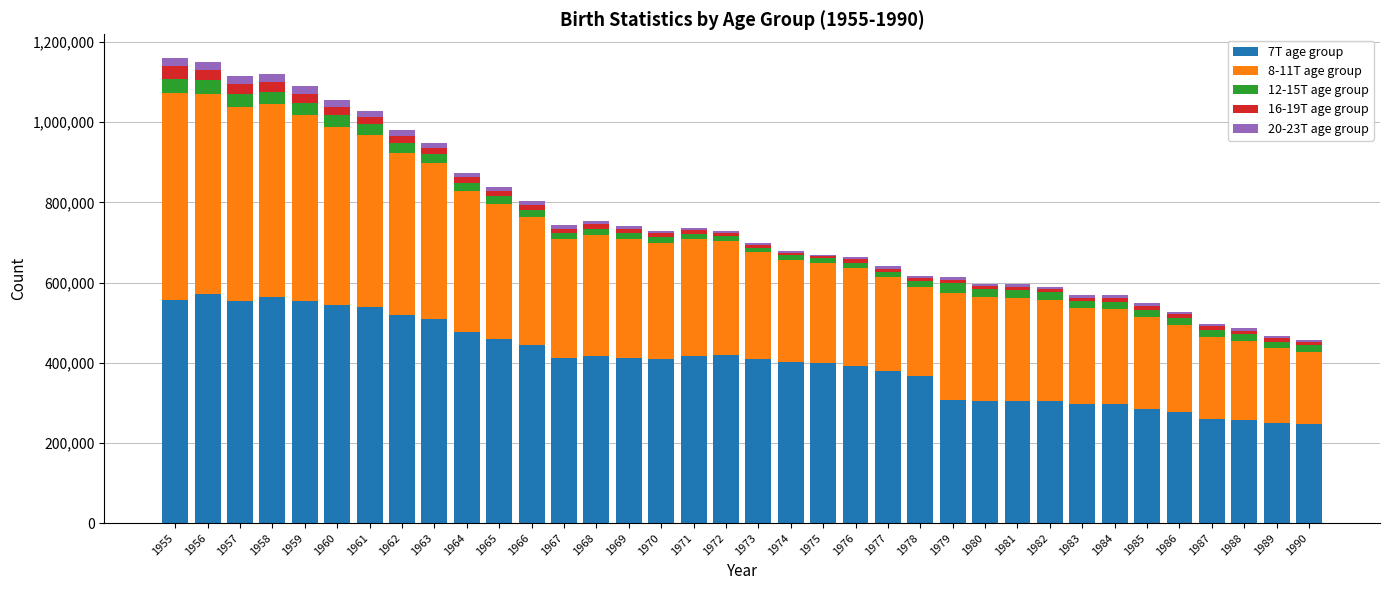

The value of 7T age group at 1966 is 748525. True or false?

False